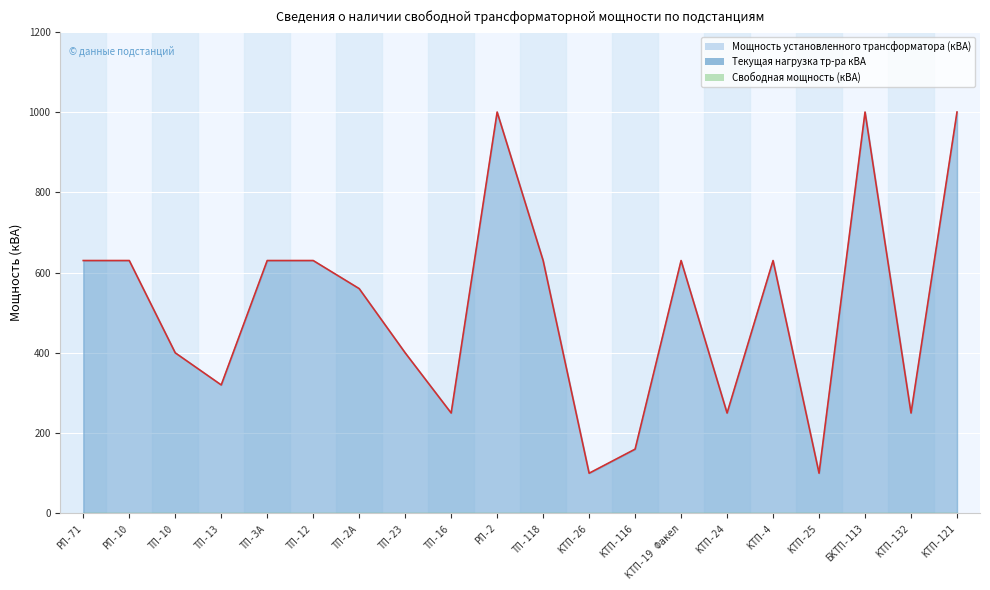

The value of Текущая нагрузка тр-ра кВА at КТП-132 is 356. True or false?

False